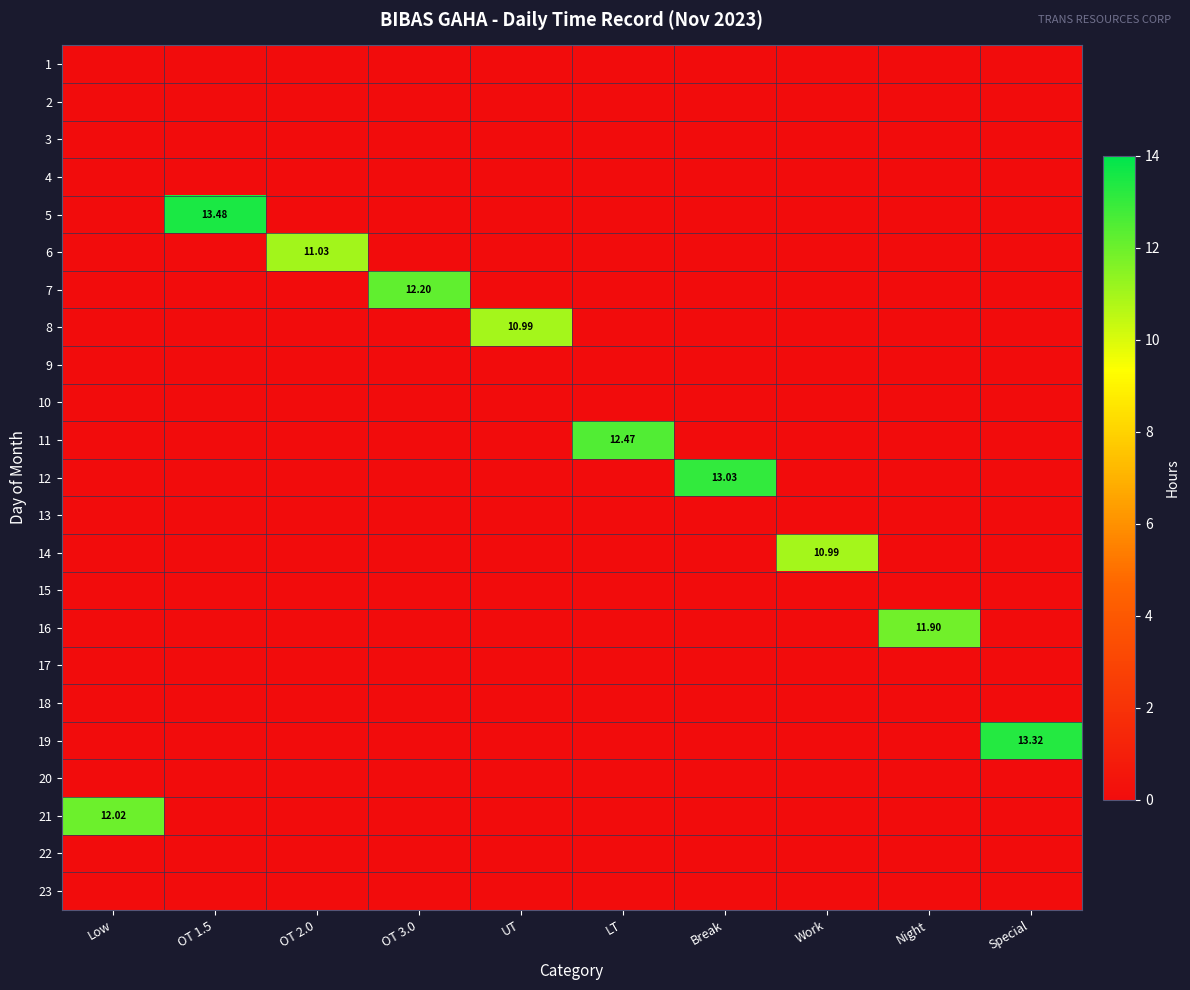

Rank the categories by 4 value from highest to lowest.

Low, OT 1.5, OT 2.0, OT 3.0, UT, LT, Break, Work, Night, Special